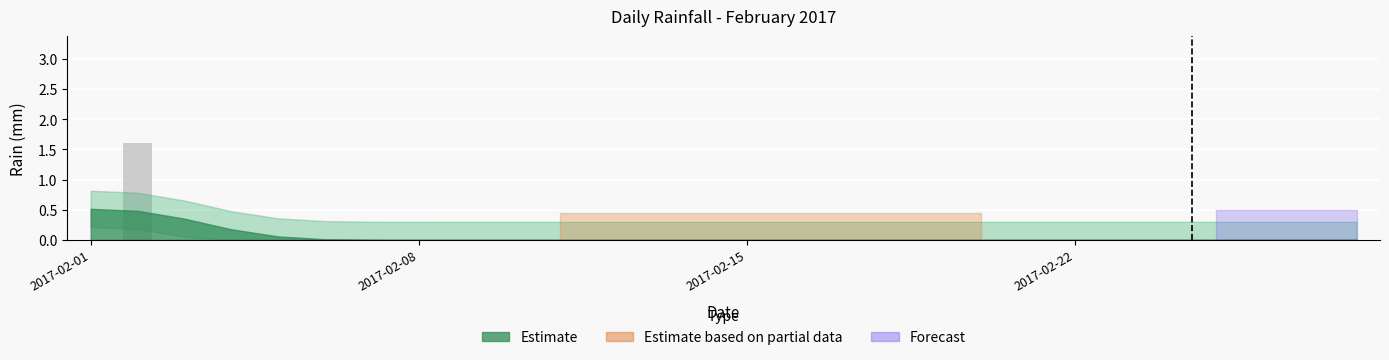

What is the greatest value displayed?

1.6